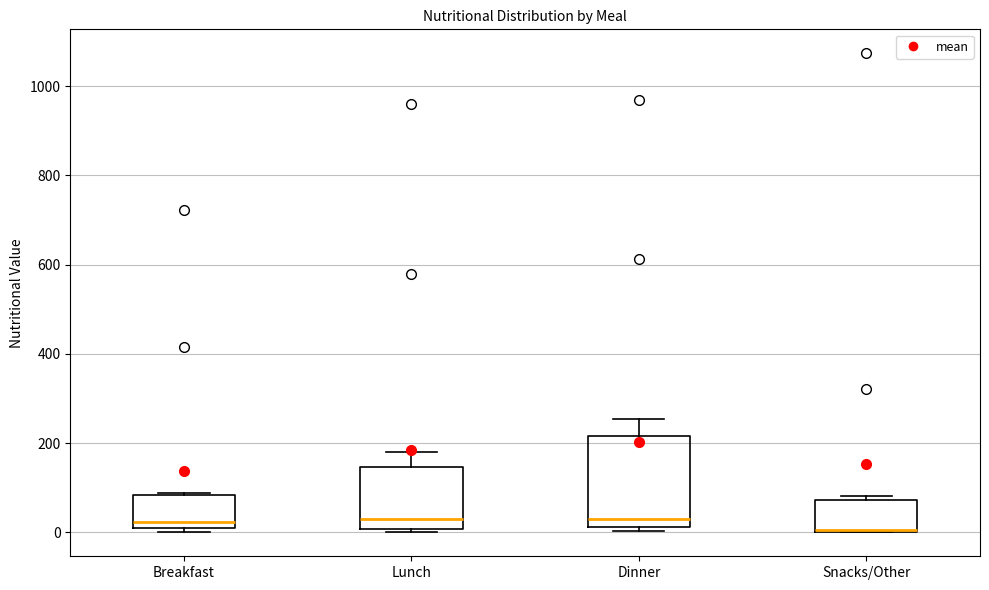

Reading left to right, read every box against the y-axis: the position of its median line, the range the box covers, and the ends of its whiskers. The values are not printed on the chart, so give them approximately, as read against the axis.

Breakfast: median 20, box 0 to 80, whiskers 0 (just below the box's lower edge) to 80
Lunch: median 20, box 0 to 140, whiskers 0 (just below the box's lower edge) to 180
Dinner: median 20 (just above the box's lower edge), box 20 to 220, whiskers 0 to 260
Snacks/Other: median 0 (drawn on the box's lower edge), box 0 to 80, whiskers 0 to 80 (just above the box's upper edge)